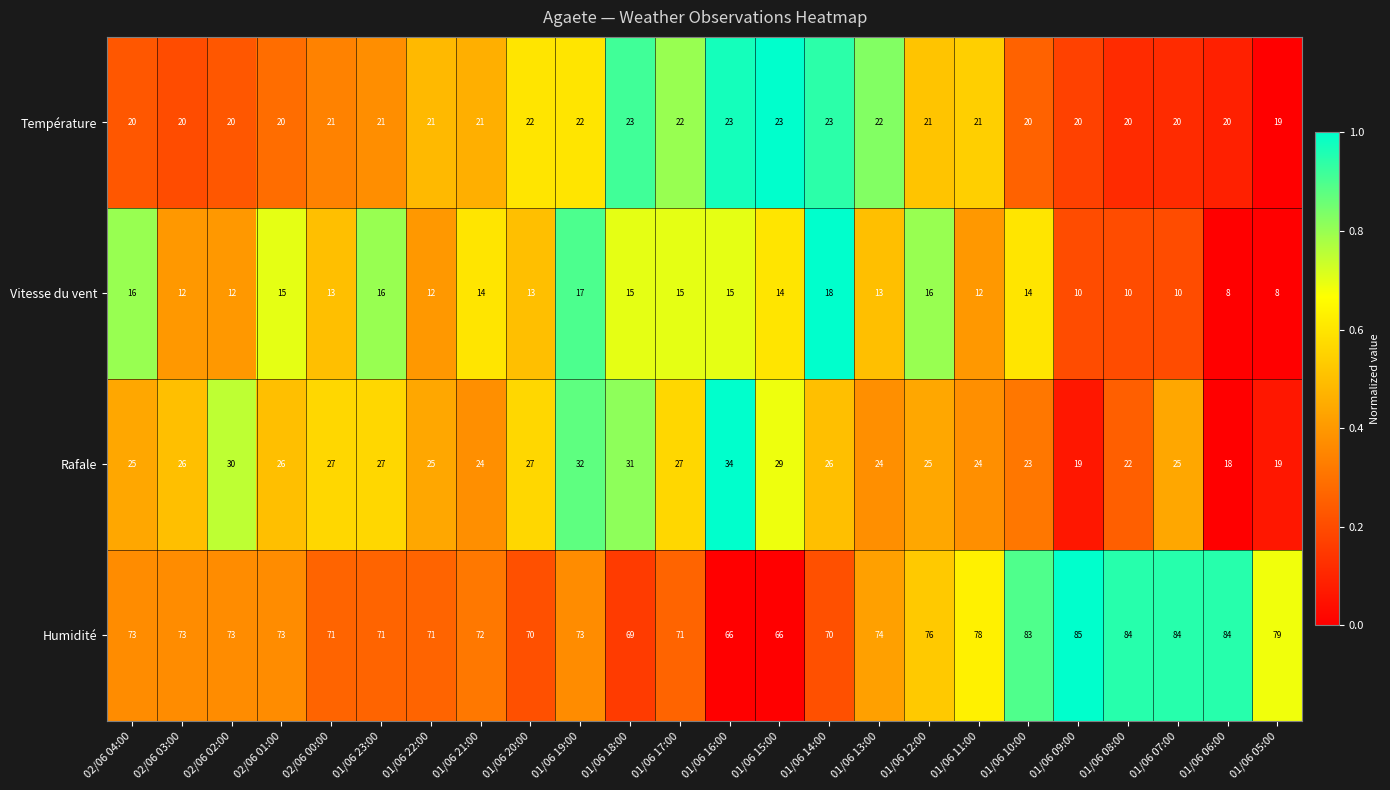

At which category is the sum across all series the highest?

01/06 19:00